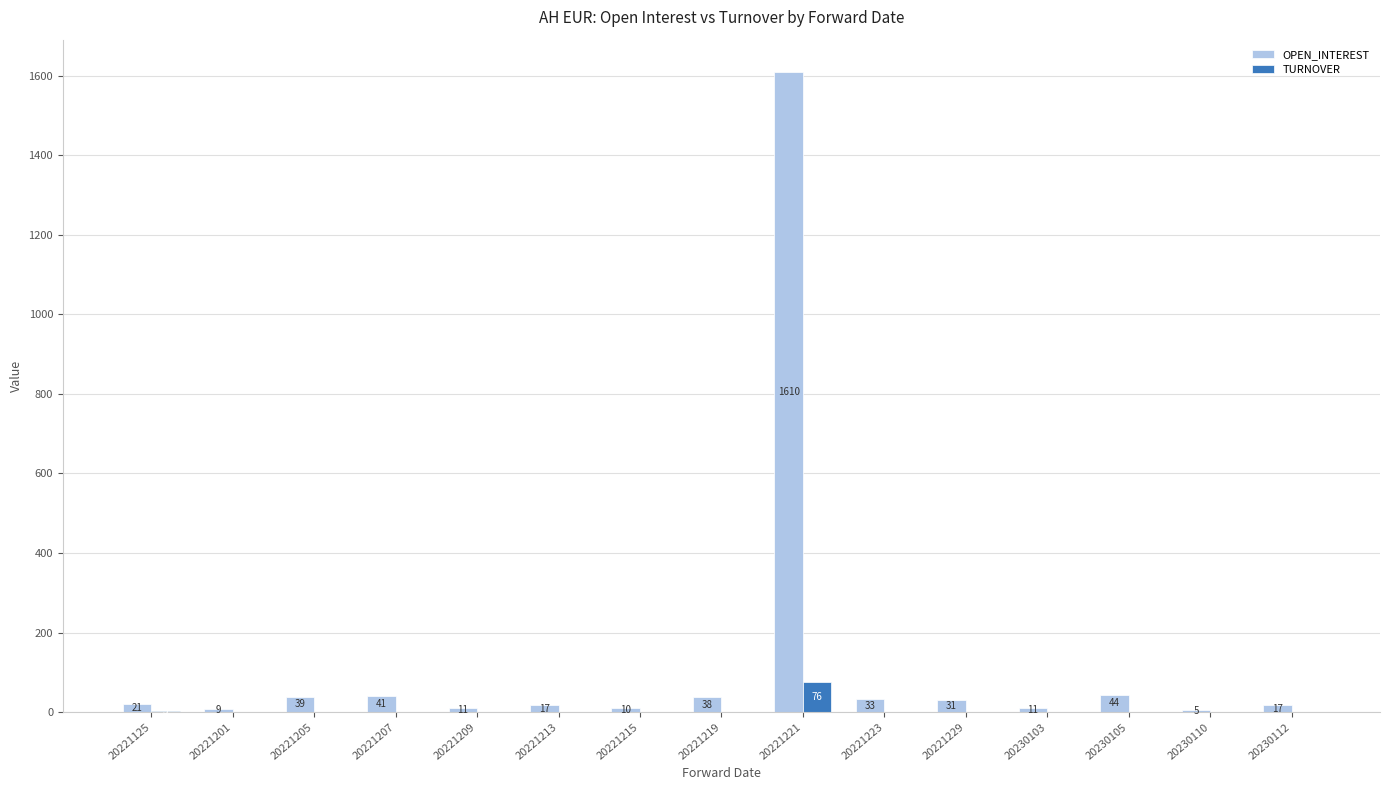

What is the difference between the OPEN_INTEREST values at 20221205 and 20230103?

28